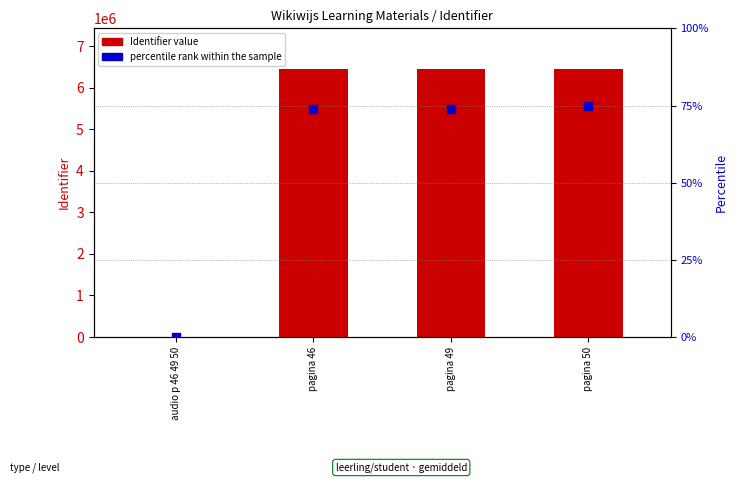

Which series has the largest total across all categories?

Identifier value